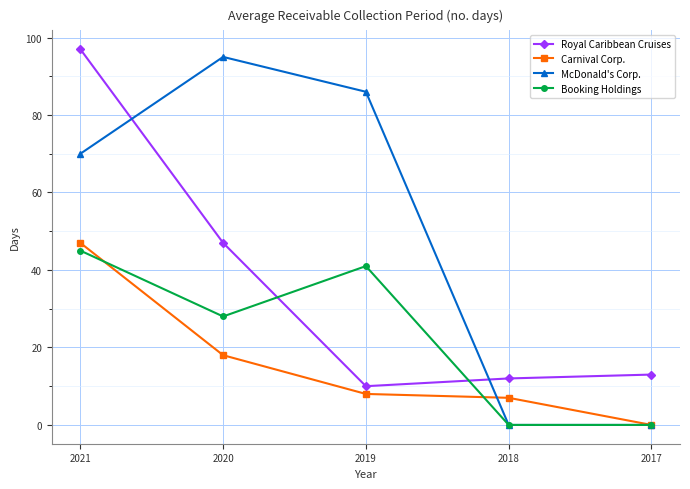

List the series in order of their overall mean, lowest first.

Carnival Corp., Booking Holdings, Royal Caribbean Cruises, McDonald's Corp.